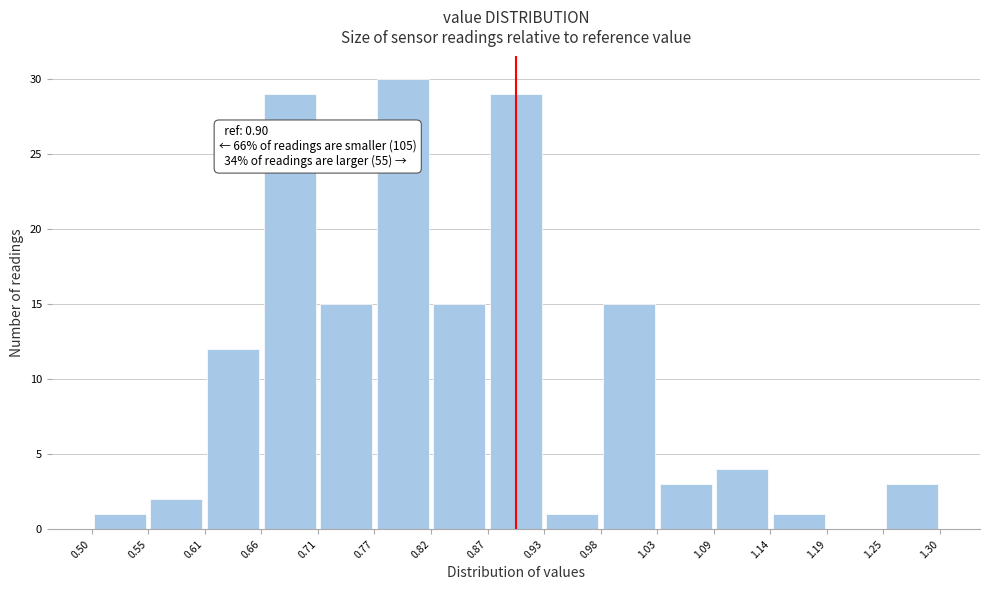

Which range on the x-axis has the tallest bar?

0.77 to 0.82